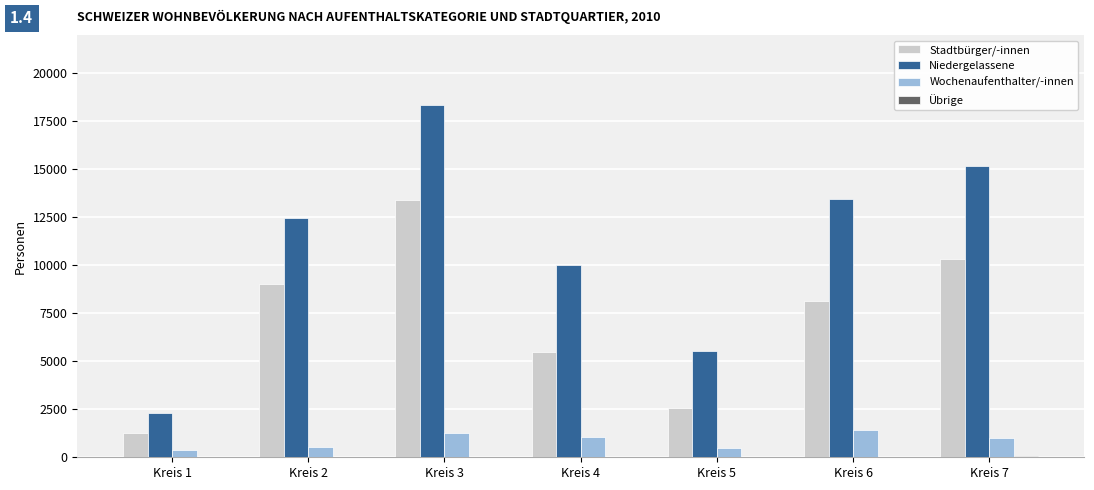

Which category has the highest value across all series?

Kreis 3